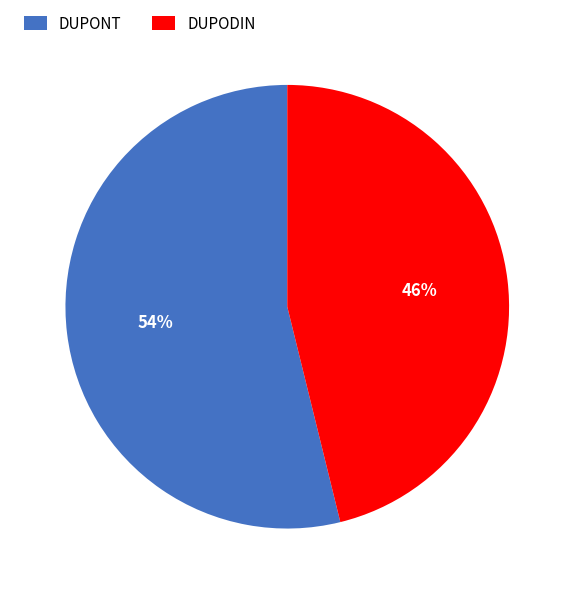

Is there any slice that represents more than half of the pie?

Yes